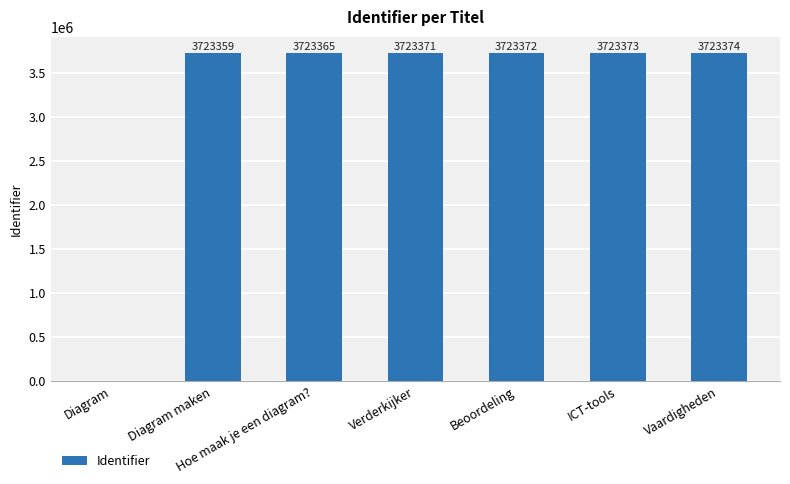

Is it true that the value at Diagram maken is 3723359?

True